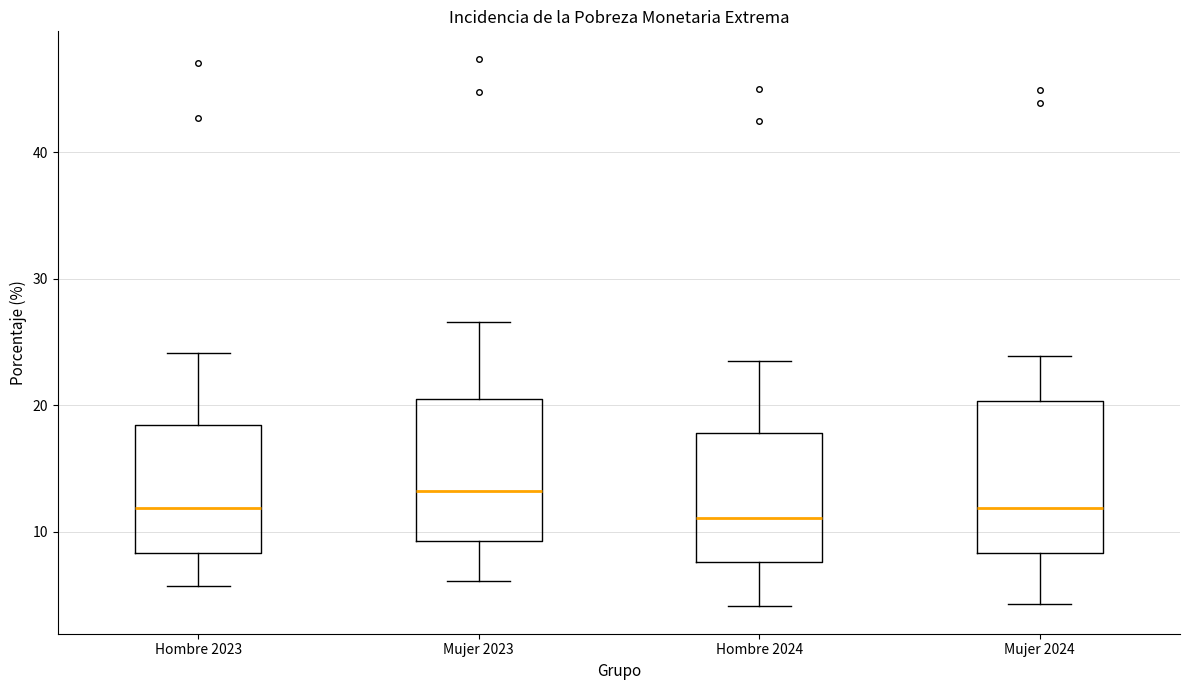

Where is the upper edge of the box for Mujer 2023 on the y-axis? The values are not printed on the chart, so give them approximately, as read against the axis.

21